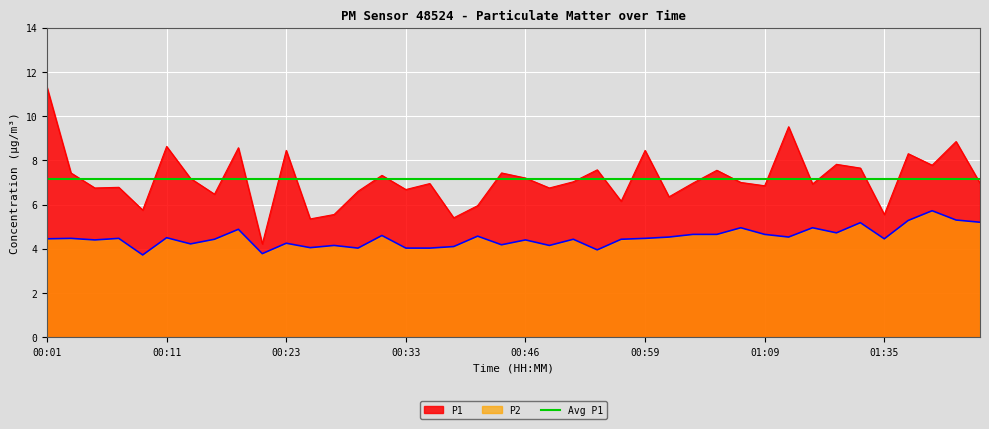

Rank the series by their maximum value, from lowest to highest.

P2, P1